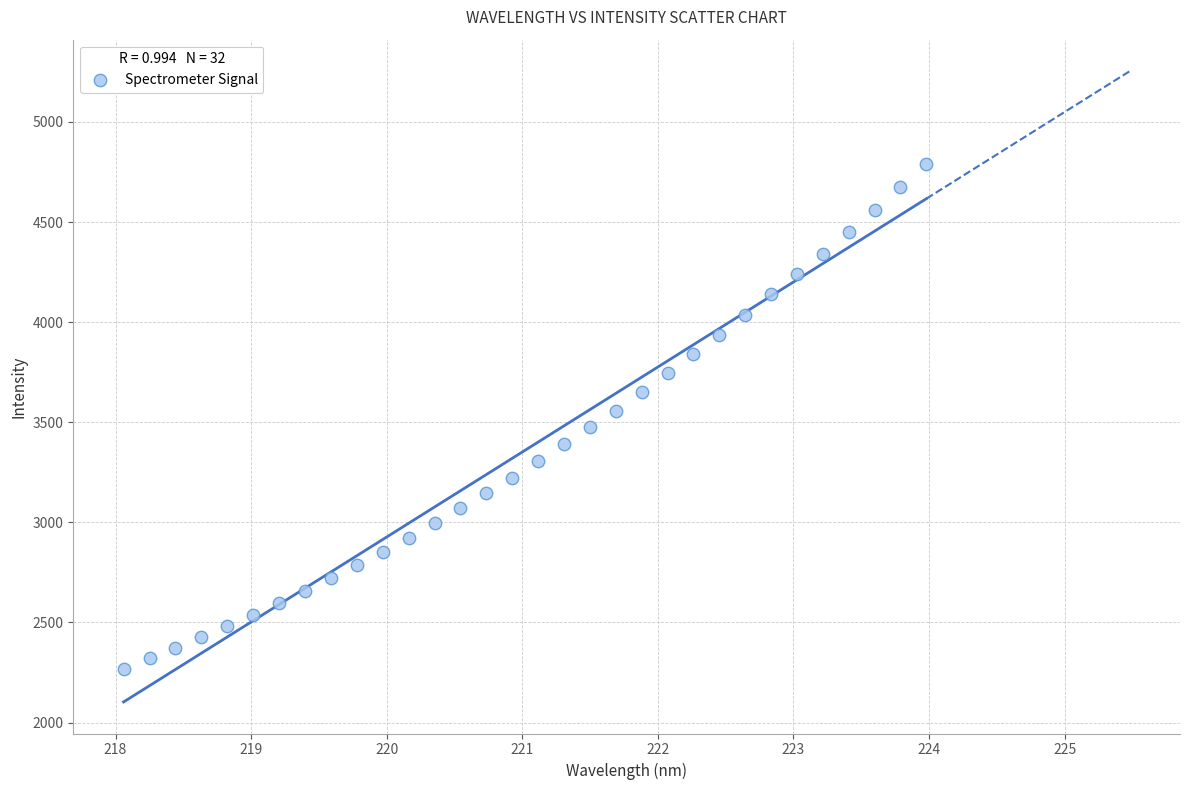

What is the range of Y values (max minus min)?

2519.2